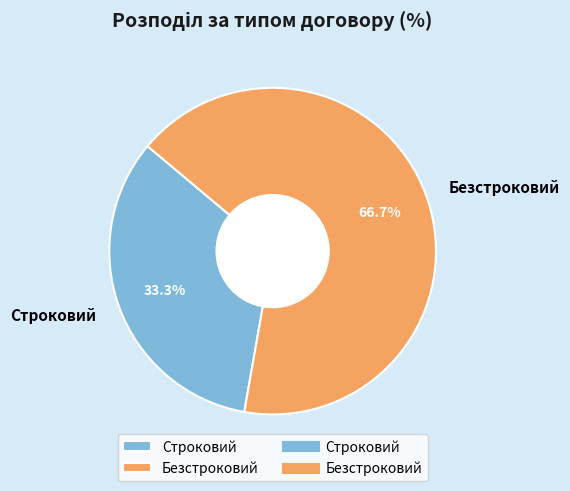

What percentage is the Безстроковий slice, to the nearest percent?

67%